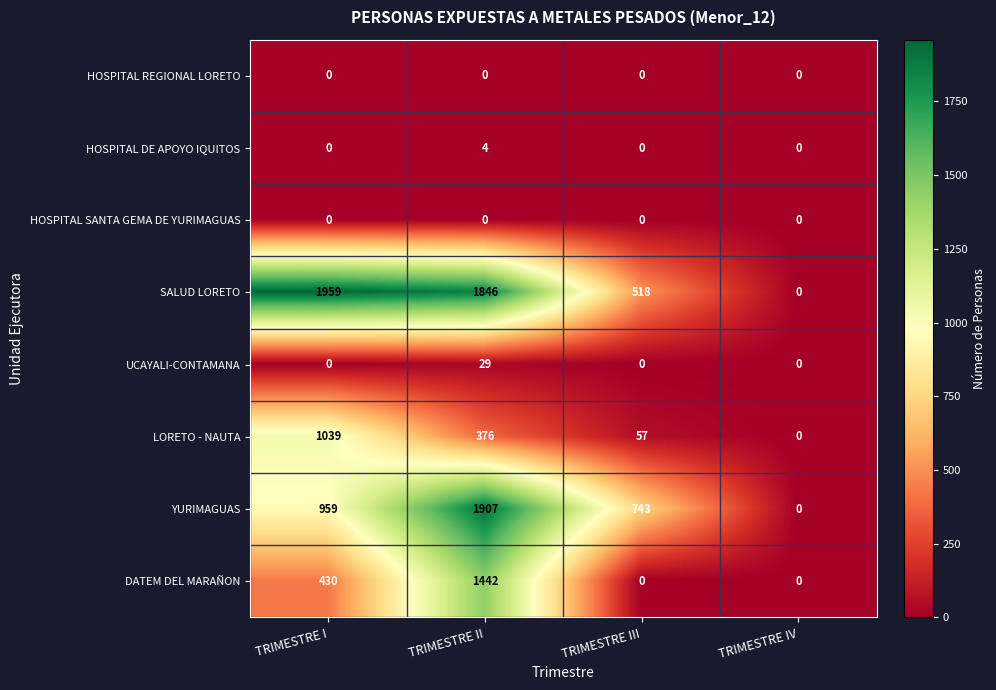

Between TRIMESTRE II and TRIMESTRE III, which series saw the biggest shift?

DATEM DEL MARAÑON